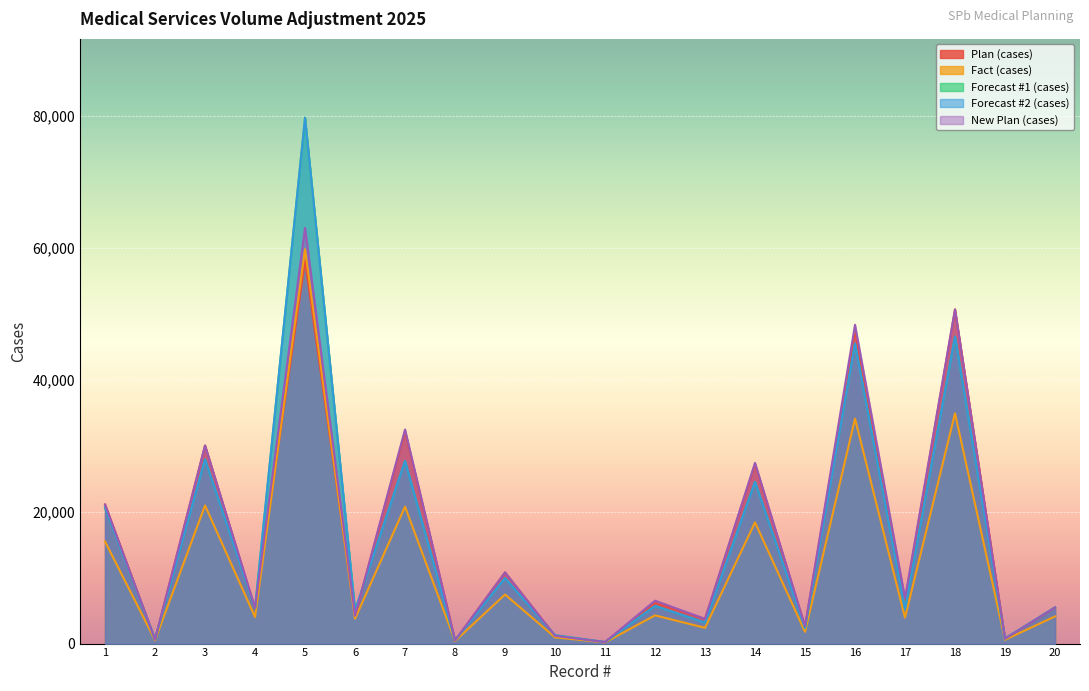

Reading left to right, list all the values displayed in this chart.

Plan (cases): 1=21076.0	2=614.0	3=30022.0	4=5250.0	5=58066.0	6=4221.0	7=32168.0	8=479.0	9=10788.0	10=1174.0	11=227.0	12=6140.0	13=3742.0	14=27178.0	15=2553.0	16=47329.0	17=6459.0	18=50638.0	19=737.0	20=5409.0
Fact (cases): 1=15465.0	2=508.0	3=20934.0	4=4017.0	5=59763.0	6=3765.0	7=20753.0	8=389.0	9=7437.0	10=949.0	11=172.0	12=4275.0	13=2386.0	14=18374.0	15=1781.0	16=34094.0	17=3929.0	18=34890.0	19=578.0	20=4116.0
Forecast #1 (cases): 1=20620.0	2=677.3	3=27912.0	4=5356.0	5=79684.0	6=5020.0	7=27670.7	8=518.7	9=9916.0	10=1265.3	11=229.3	12=5700.0	13=3181.3	14=24498.7	15=2374.7	16=45458.7	17=5238.7	18=46520.0	19=770.7	20=5488.0
Forecast #2 (cases): 1=20620.0	2=677.3	3=27912.0	4=5356.0	5=79684.0	6=5020.0	7=27670.7	8=518.7	9=9916.0	10=1265.3	11=229.3	12=5700.0	13=3181.3	14=24498.7	15=2374.7	16=45458.7	17=5238.7	18=46520.0	19=770.7	20=5488.0
New Plan (cases): 1=21076.0	2=614.0	3=30022.0	4=5422.0	5=62997.0	6=4221.0	7=32447.0	8=479.0	9=10788.0	10=1174.0	11=227.0	12=6498.0	13=3742.0	14=27386.0	15=2633.0	16=48313.0	17=6866.0	18=50638.0	19=737.0	20=5482.0